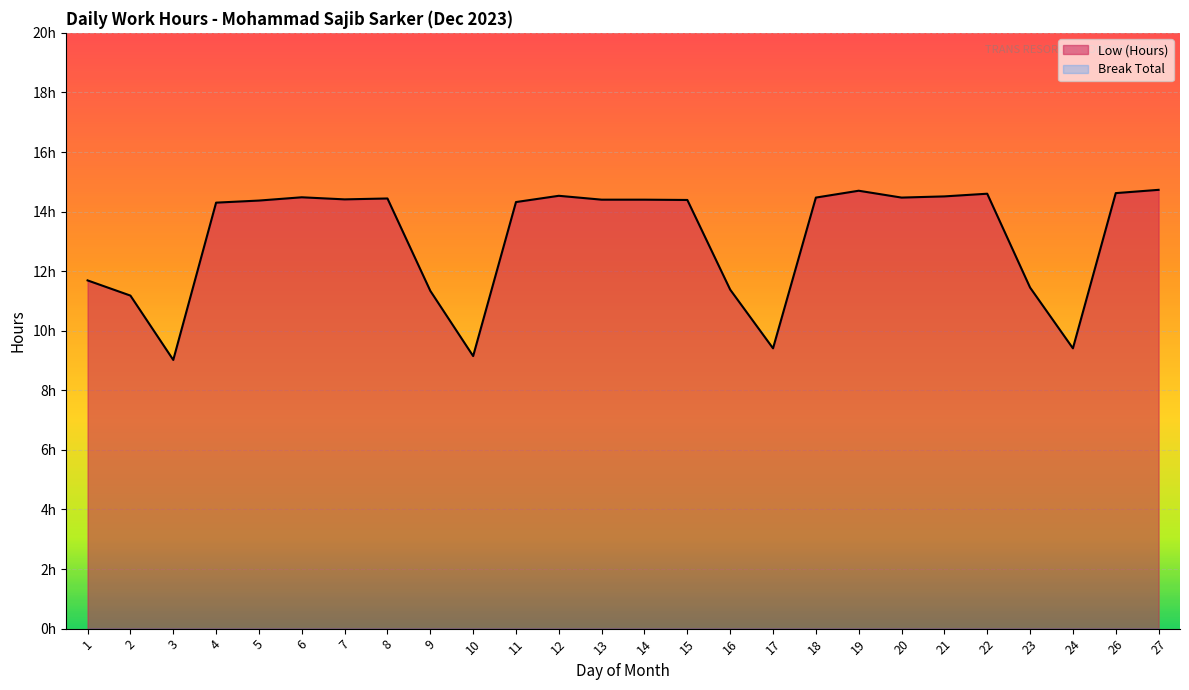

What is the value of the 7th point from the left?

14.4